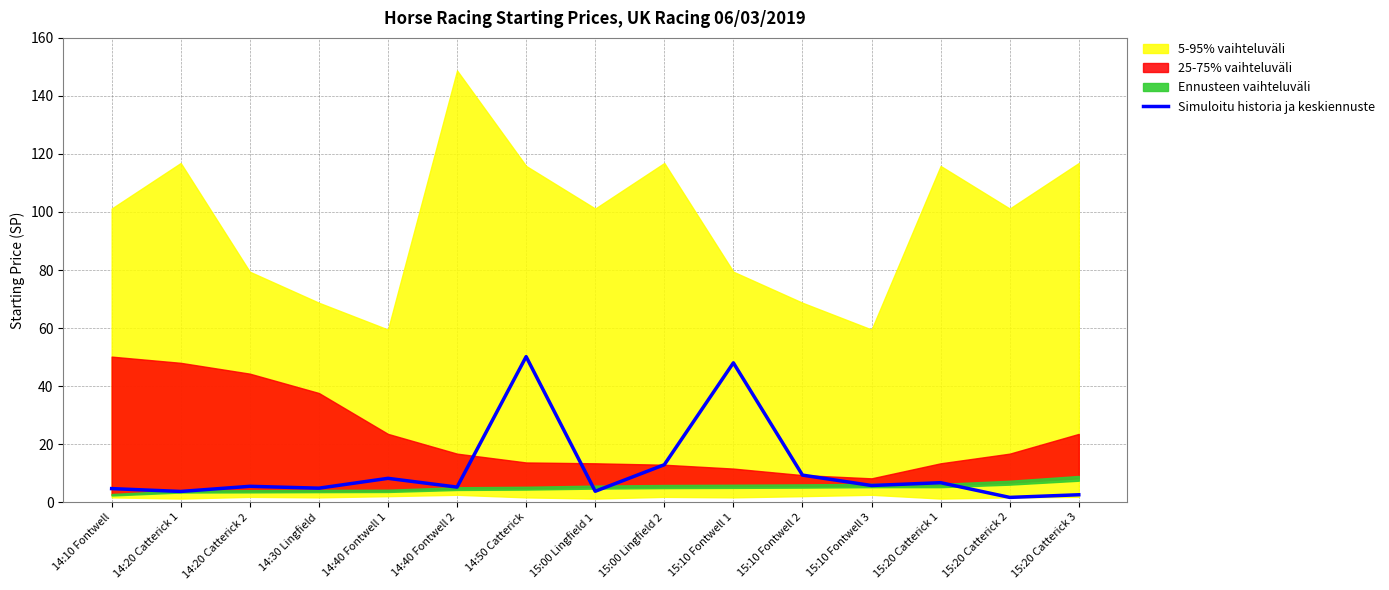

Reading left to right, extract all data points from this chart.

4.7	3.7	5.5	4.8	8.2	5.2	50.1	3.7	12.9	48.0	9.3	5.7	6.7	1.6	2.5